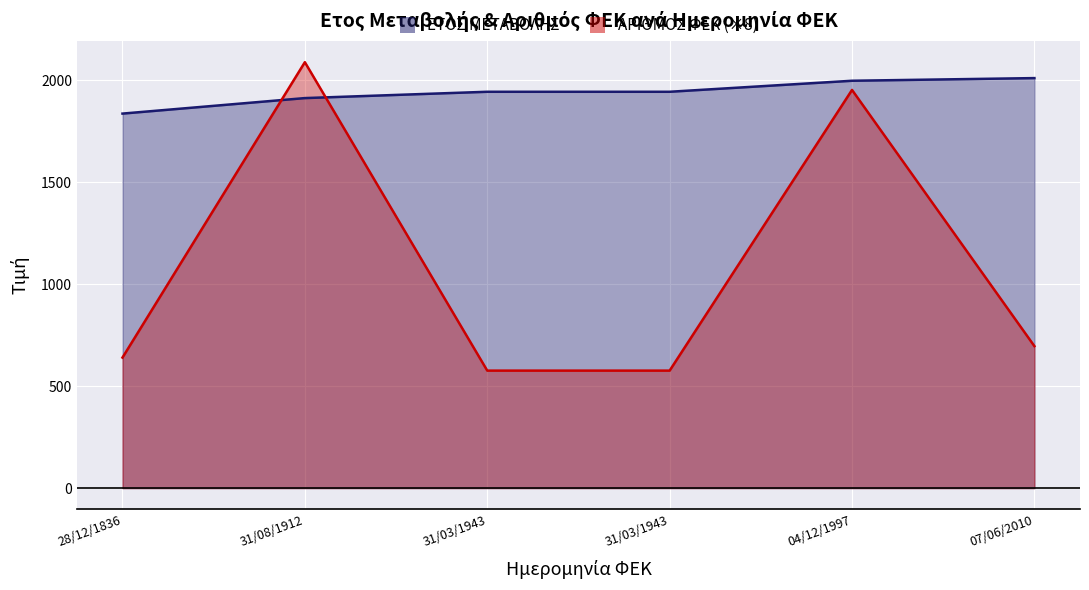

The ΕΤΟΣ ΜΕΤΑΒΟΛΗΣ series shows 3063 at 28/12/1836. True or false?

False